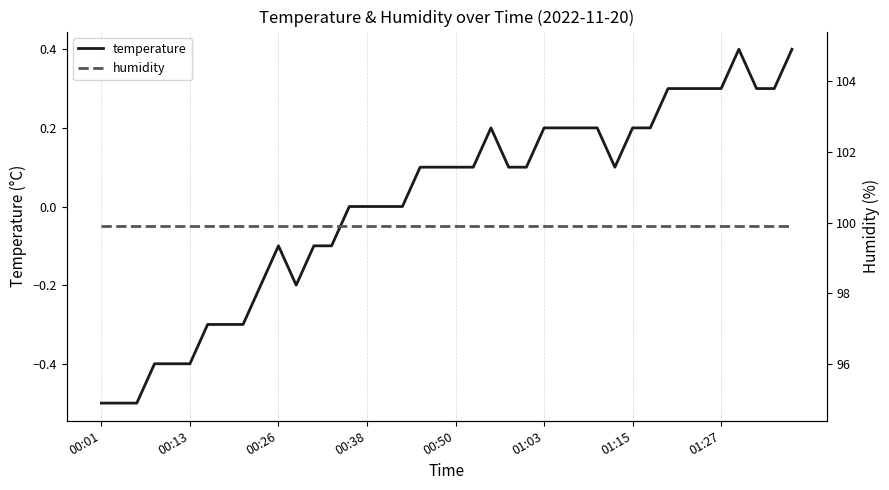

True or false: temperature has more than 0 interior local peaks.

True